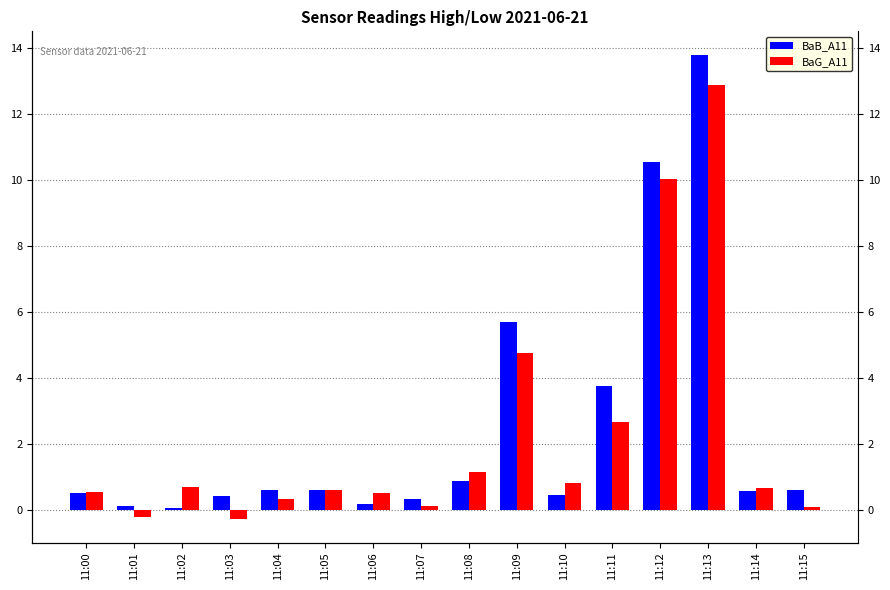

What is the difference between the BaB_A11 values at 11:00 and 11:13?

13.3